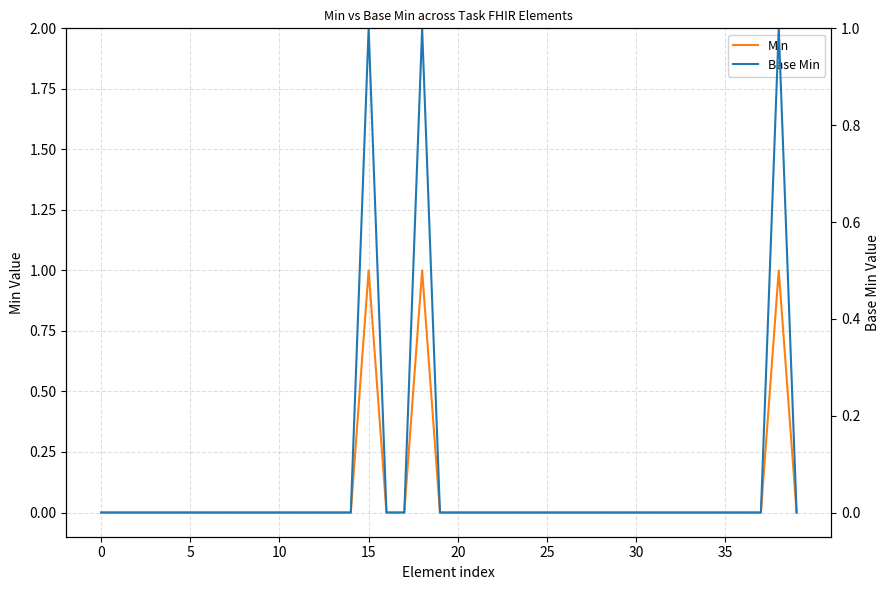

At 22, list the series in order from smallest to largest.

Min, Base Min